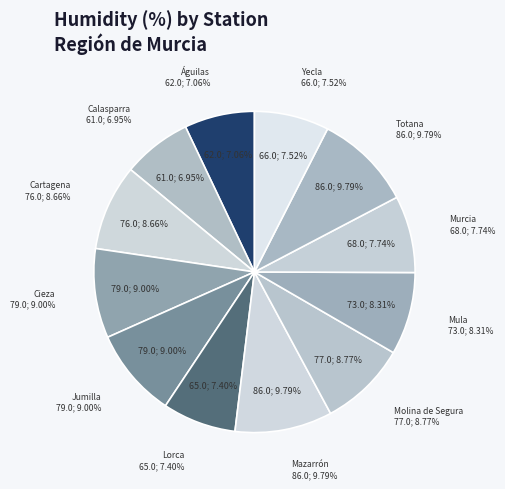

Is Calasparra the majority of the pie?

No